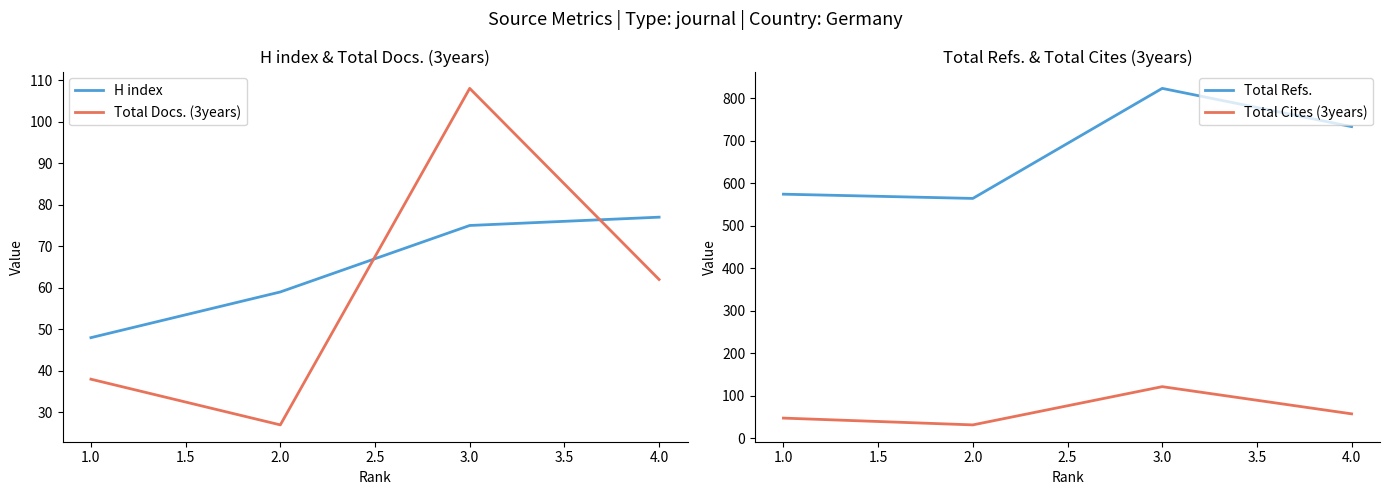

At how many categories does at least one series exceed 92?

4